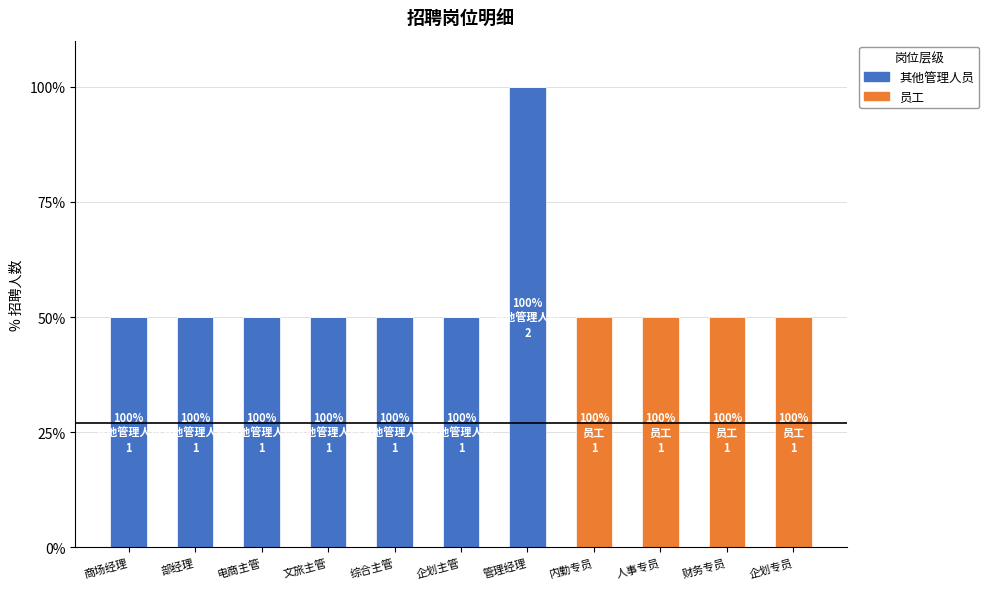

True or false: 员工 has a value of 1 at 文旅主管.

False